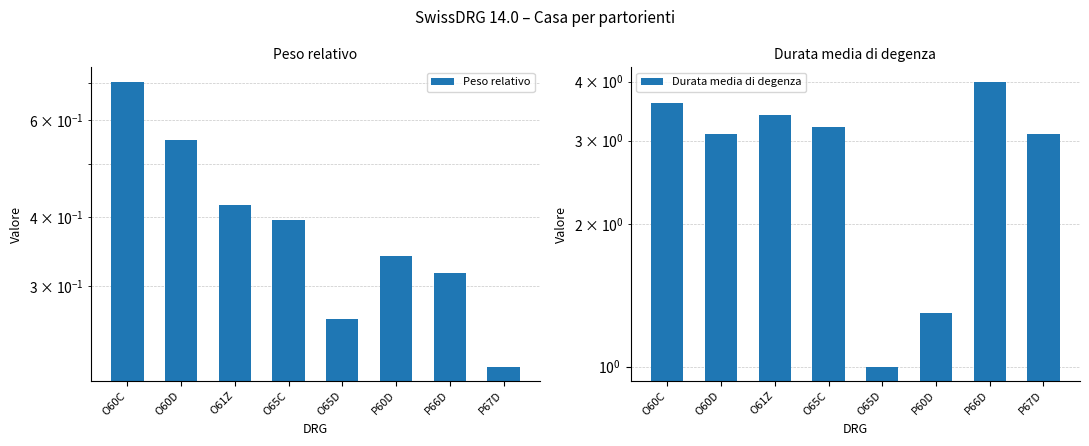

Rank the categories by Peso relativo value from lowest to highest.

P67D, O65D, P66D, P60D, O65C, O61Z, O60D, O60C